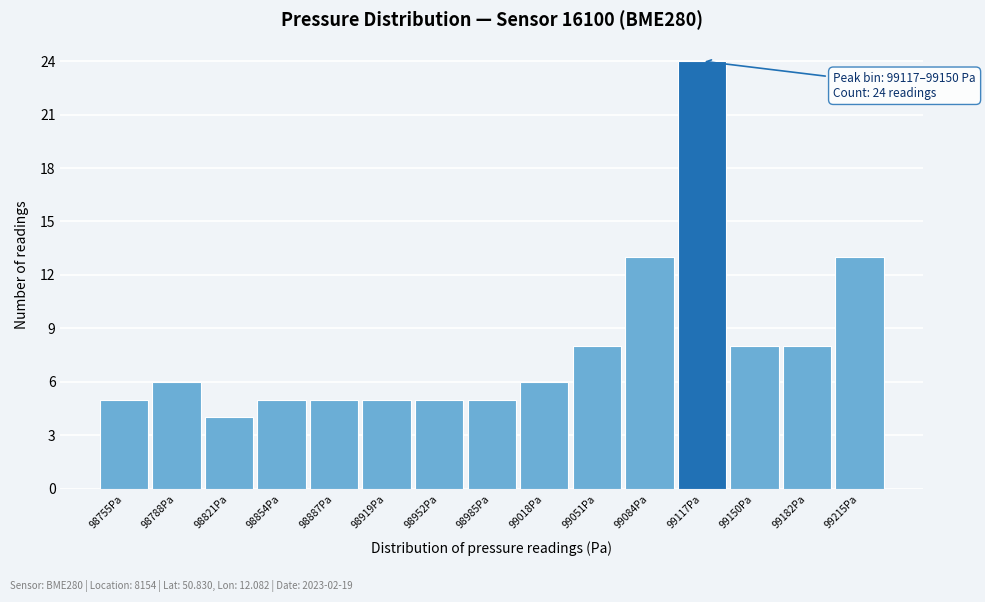

Reading right to left, extract all data points from this chart.

99215Pa=13	99182Pa=8	99150Pa=8	99117Pa=24	99084Pa=13	99051Pa=8	99018Pa=6	98985Pa=5	98952Pa=5	98919Pa=5	98887Pa=5	98854Pa=5	98821Pa=4	98788Pa=6	98755Pa=5